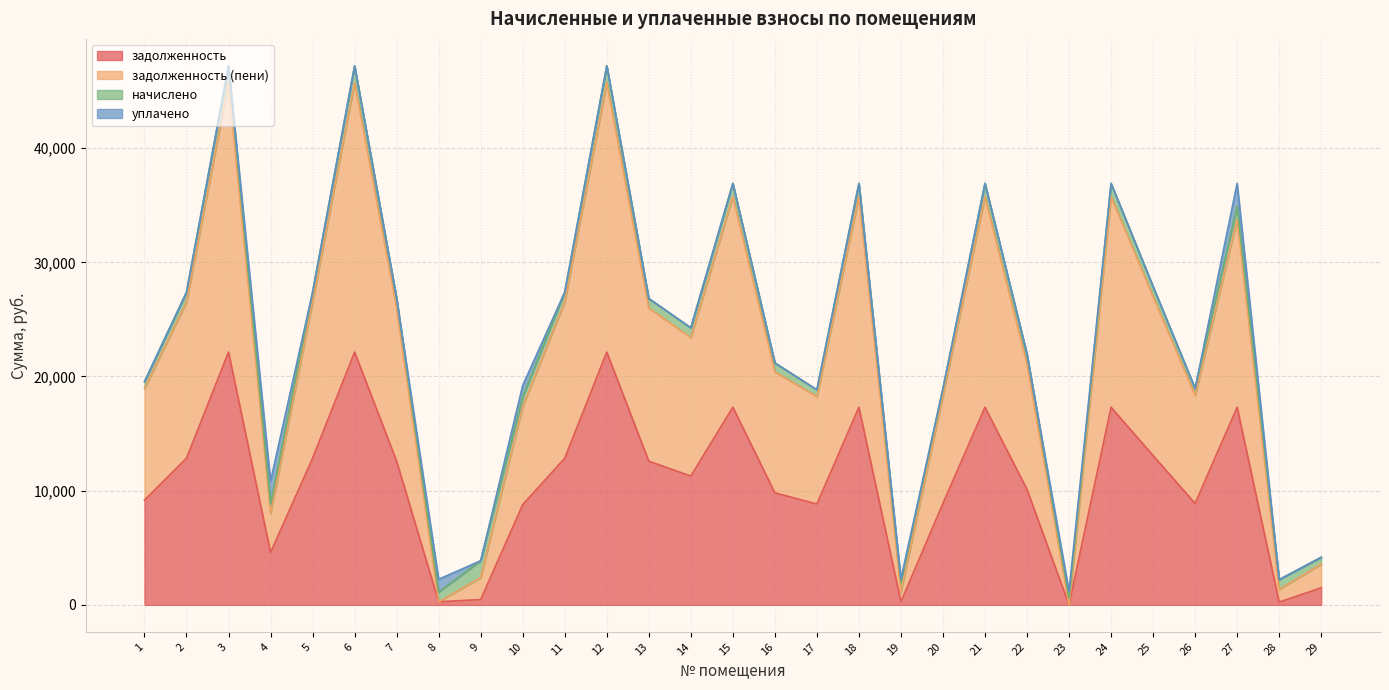

Rank the categories by задолженность value from lowest to highest.

23, 28, 8, 19, 9, 29, 4, 10, 17, 20, 26, 1, 16, 22, 14, 7, 13, 2, 5, 11, 25, 15, 18, 21, 24, 27, 3, 6, 12